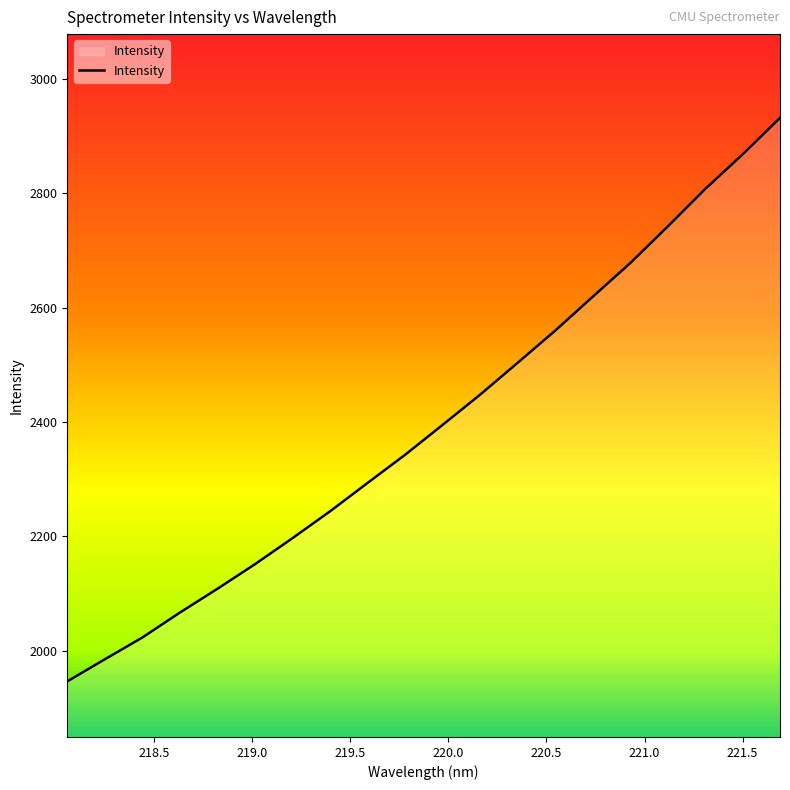

What is the smallest value displayed?

1946.1